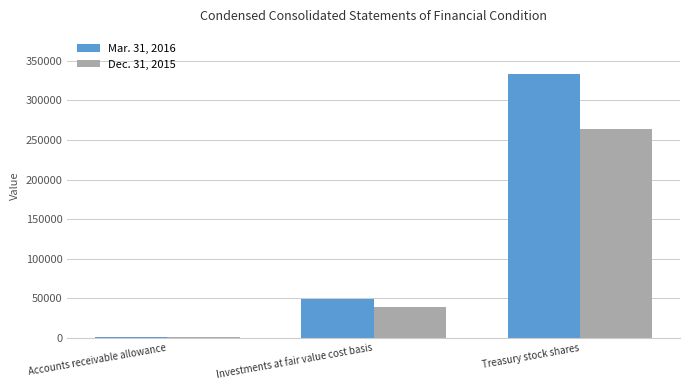

At which category is the sum across all series the highest?

Treasury stock shares